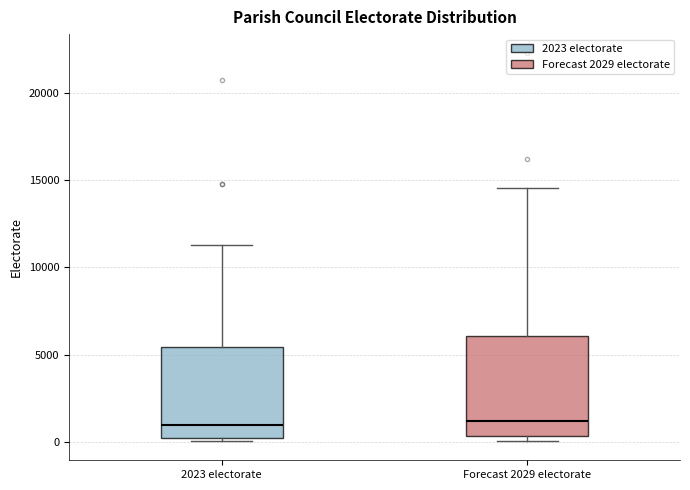

Where does the median line of the box for 2023 electorate sit on the y-axis? The values are not printed on the chart, so give them approximately, as read against the axis.

1000